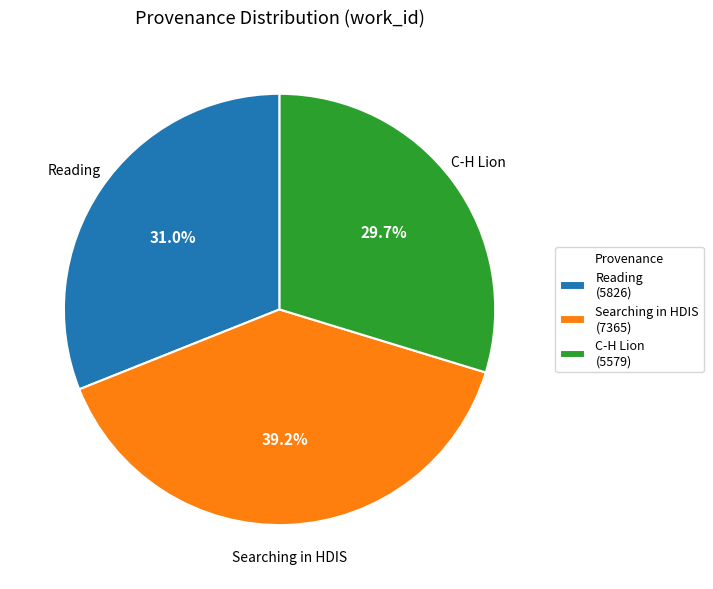

To the nearest percent, what is the combined percentage of C-H Lion and Searching in HDIS?

69%